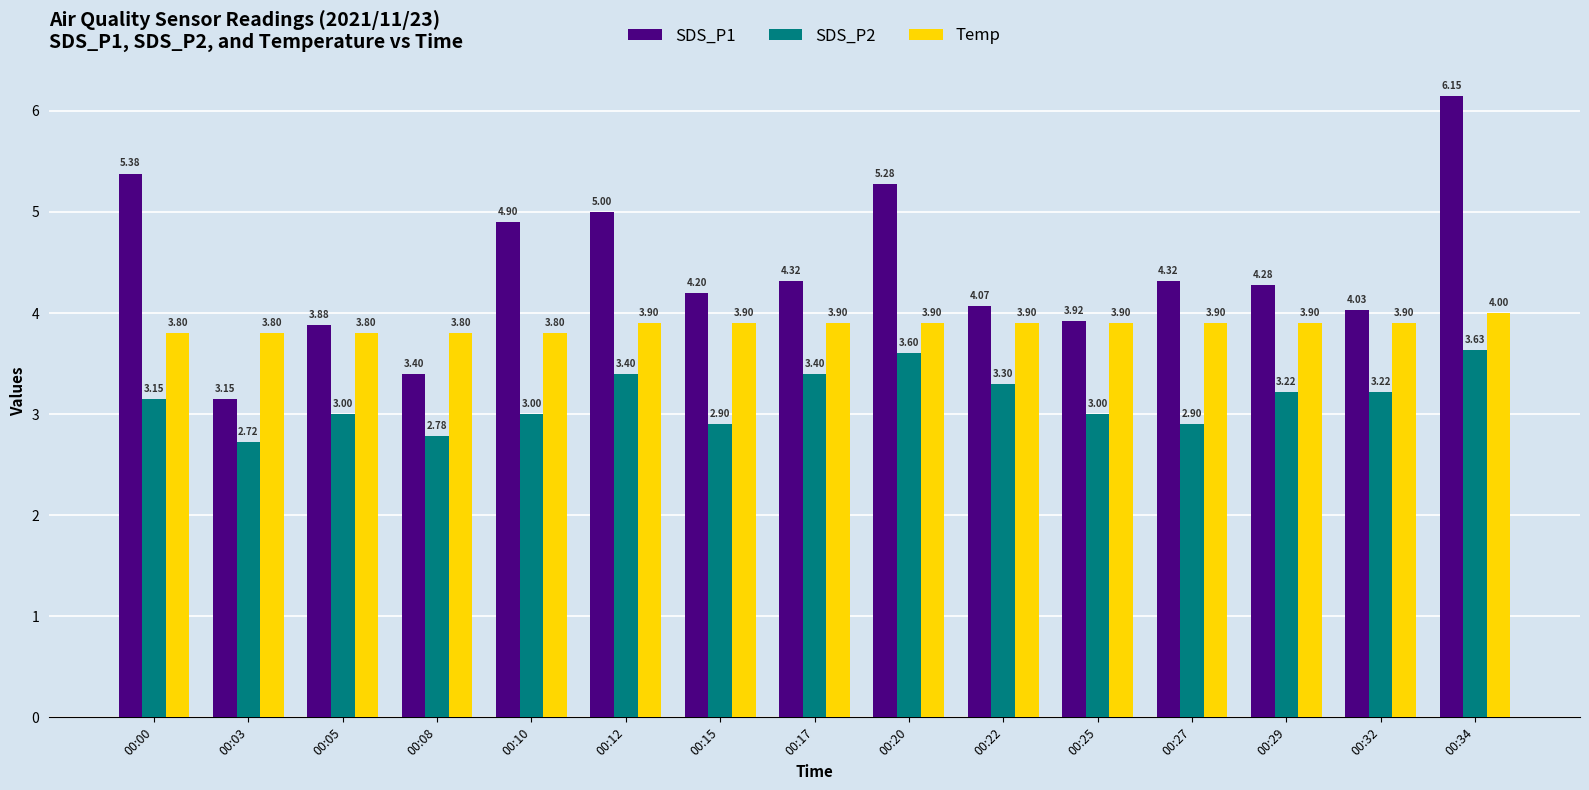

Are the bars grouped side by side (vs. stacked)?

Yes